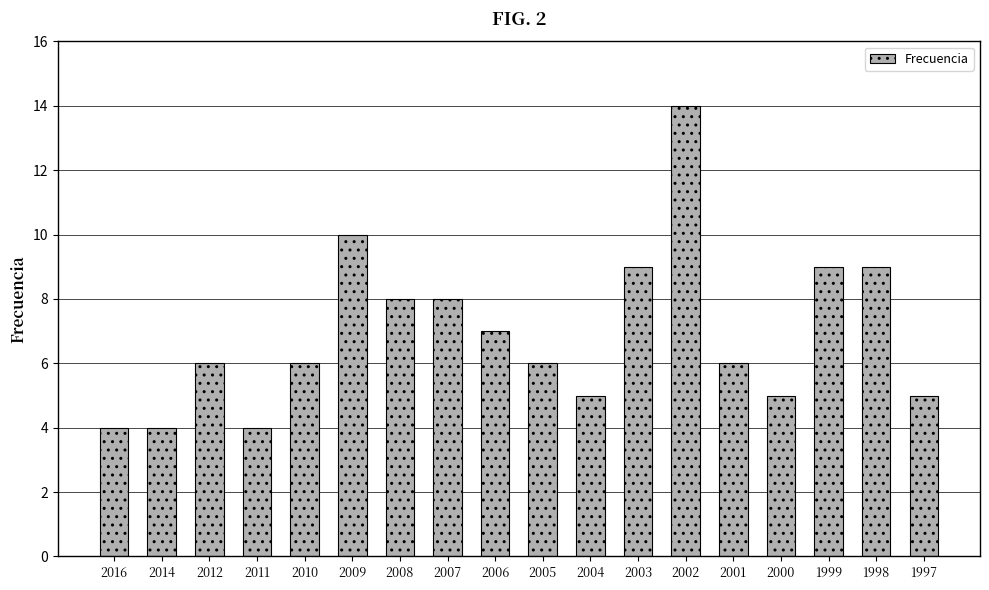

Reading left to right, what are all the values shown in this chart?

4	4	6	4	6	10	8	8	7	6	5	9	14	6	5	9	9	5